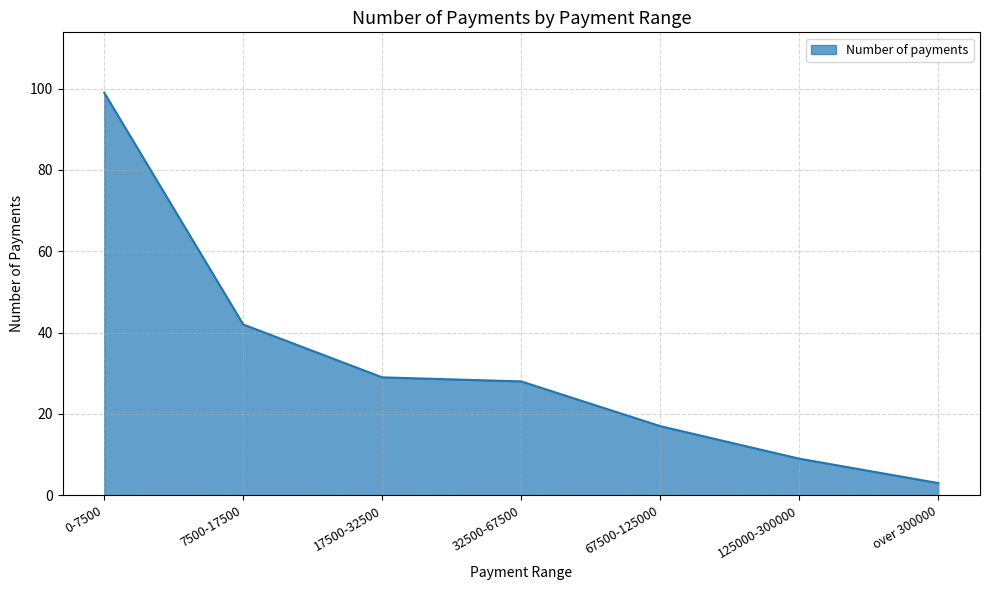

How many lines are shown in the chart?

1